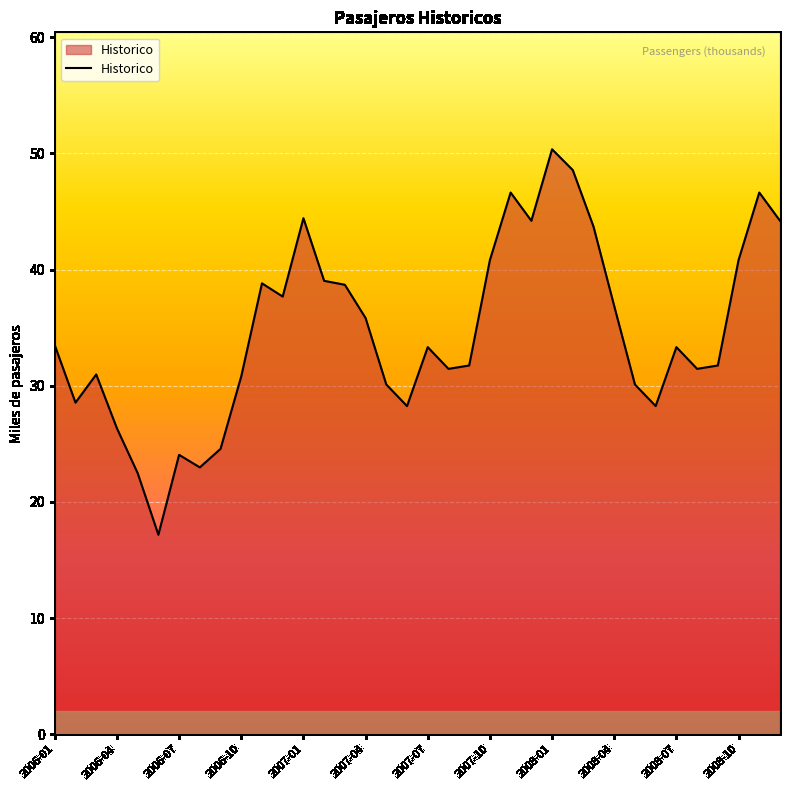

How many lines are shown in the chart?

1